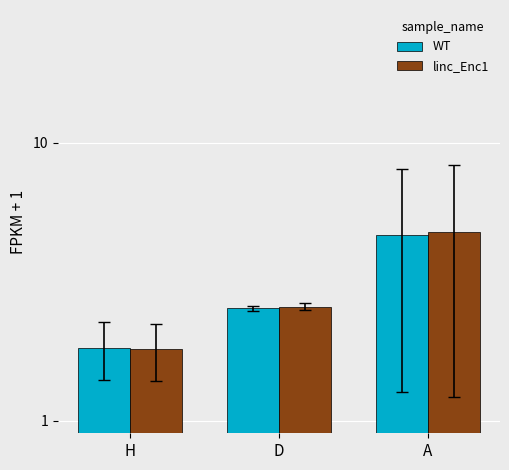

At which label does linc_Enc1 reach its peak?

A